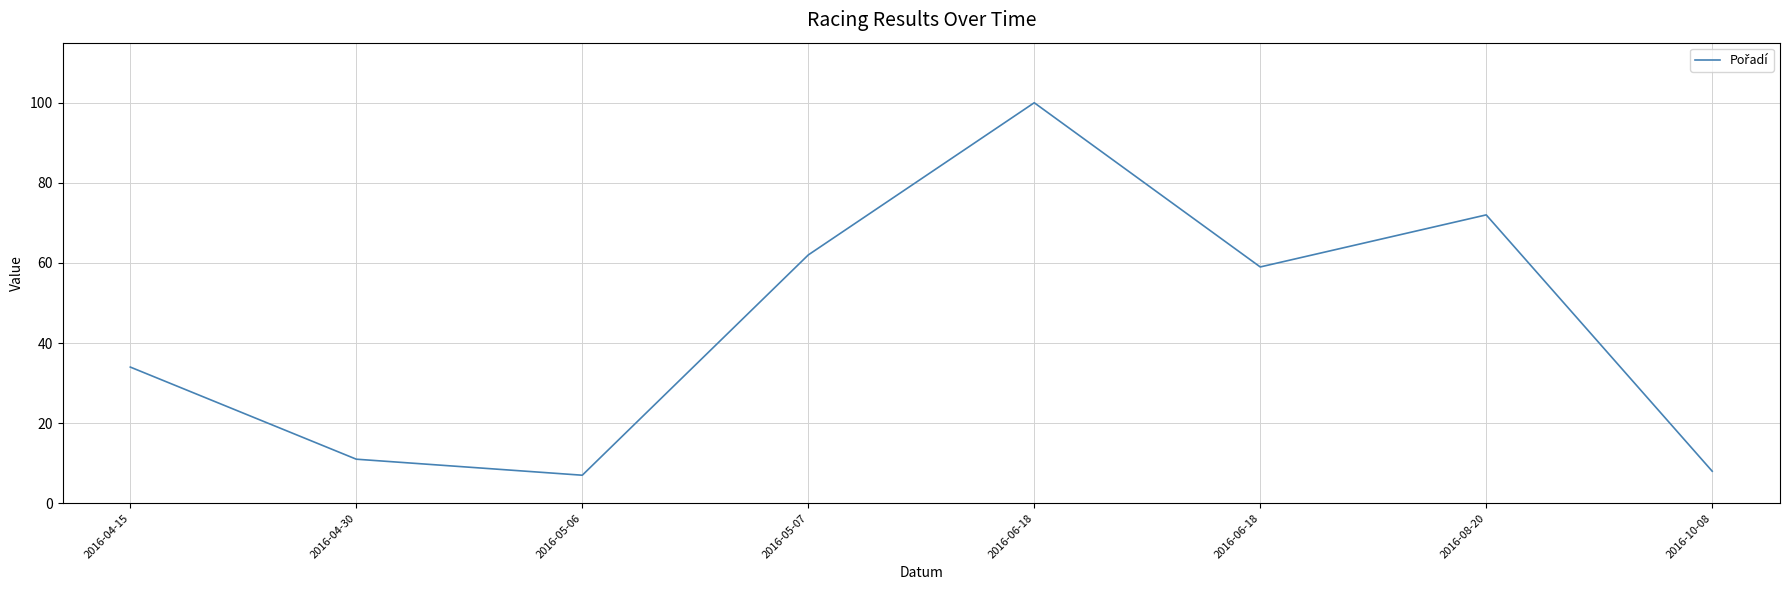

How many lines are shown in the chart?

1